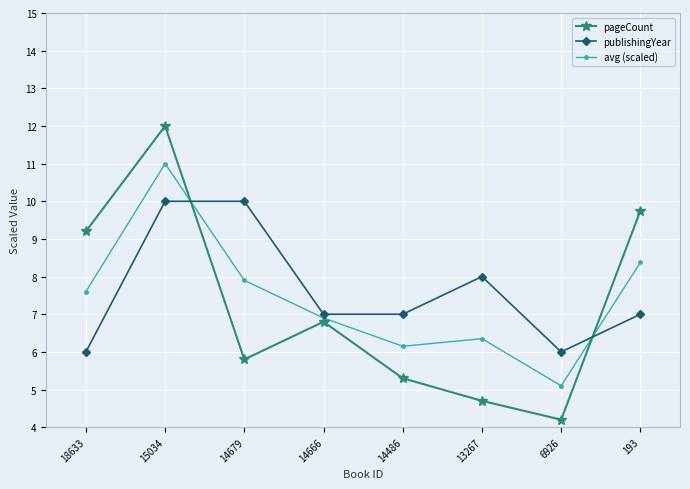

How many interior local peaks does the avg (scaled) series have?

2